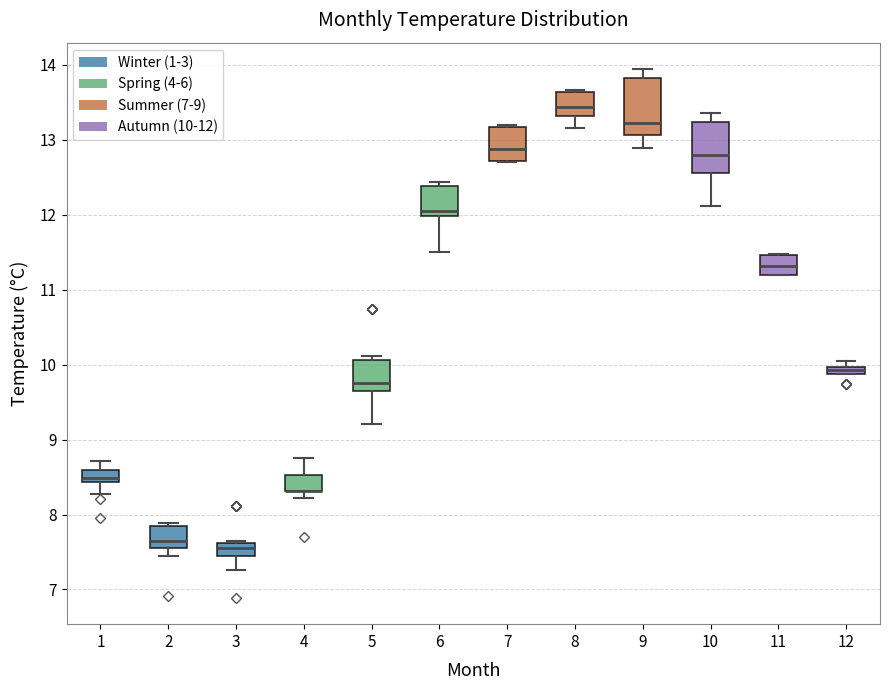

Where is the lower edge of the box at x = 12 on the y-axis? The values are not printed on the chart, so give them approximately, as read against the axis.

9.9